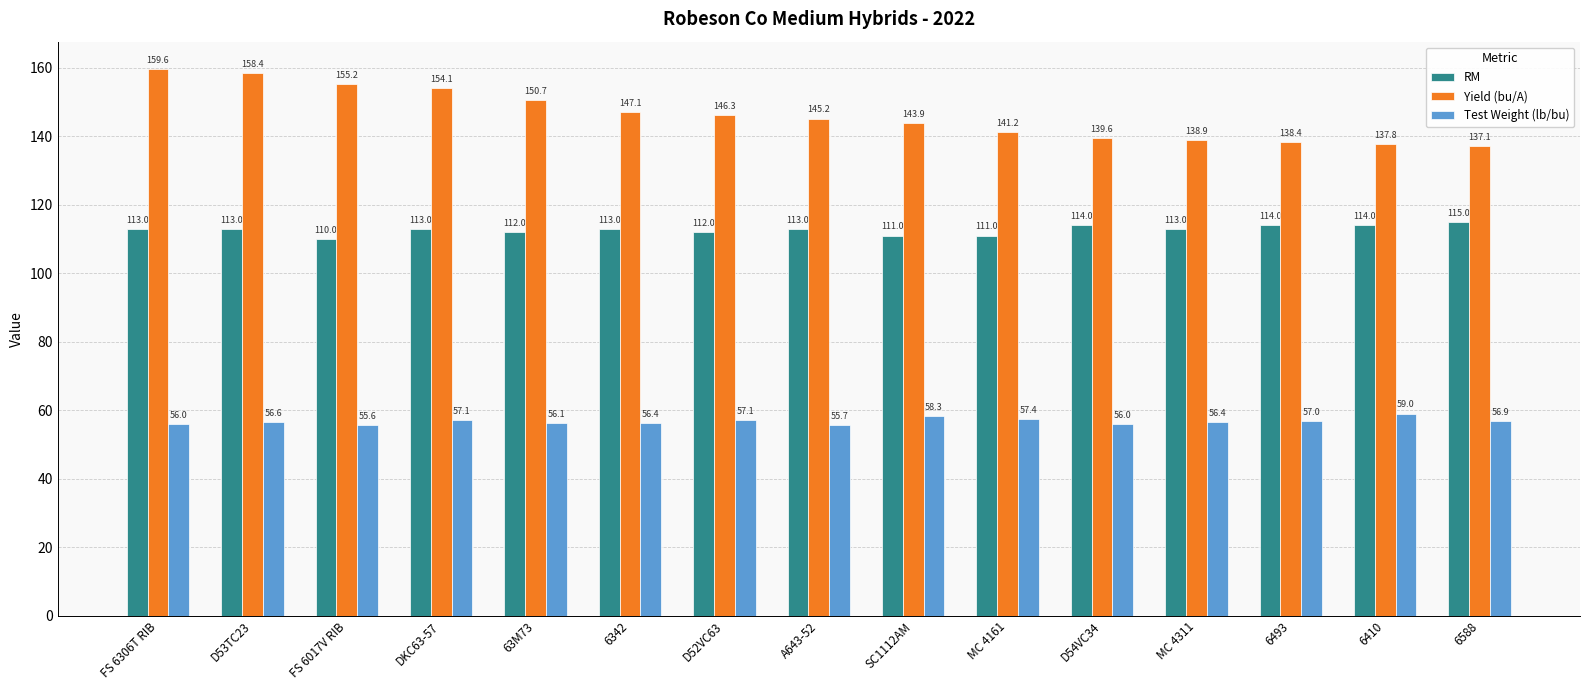

What is the average value of the Yield (bu/A) series?

146.2